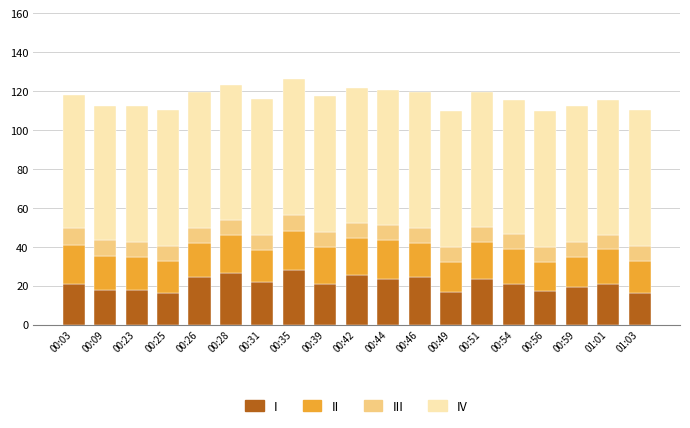

The I series shows 24.3 at 00:26. True or false?

True